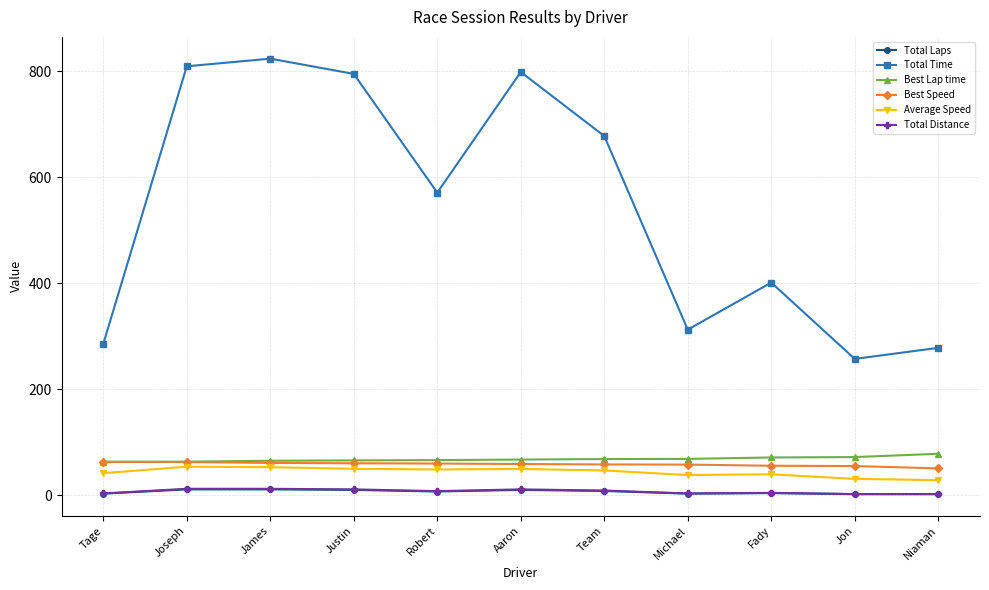

Which series changed the most between Aaron and Fady?

Total Time